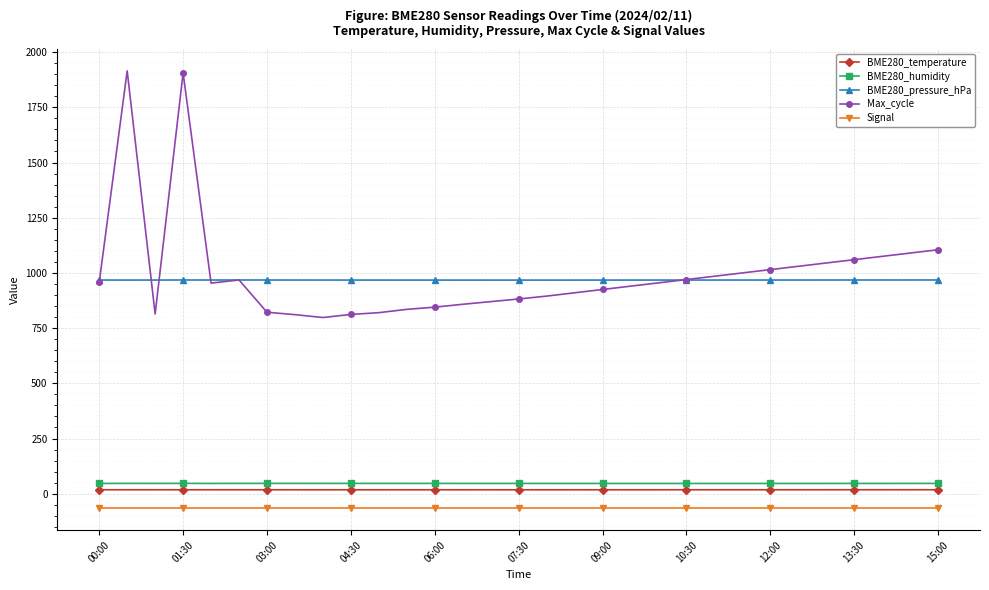

What is the minimum value for BME280_temperature?

17.7